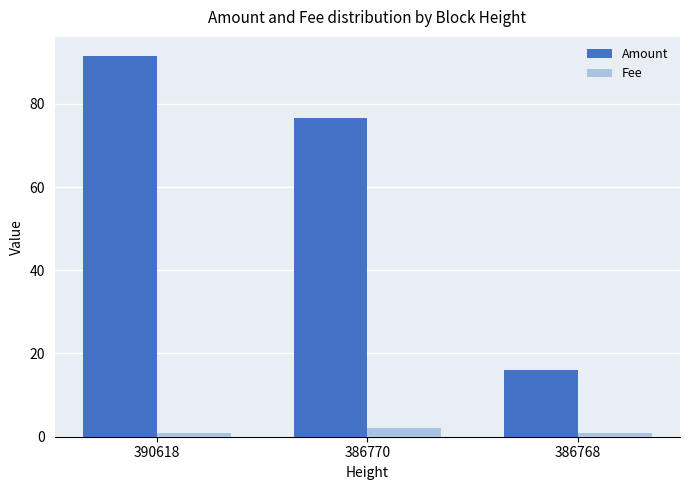

List the series in order of their peak value, lowest first.

Fee, Amount